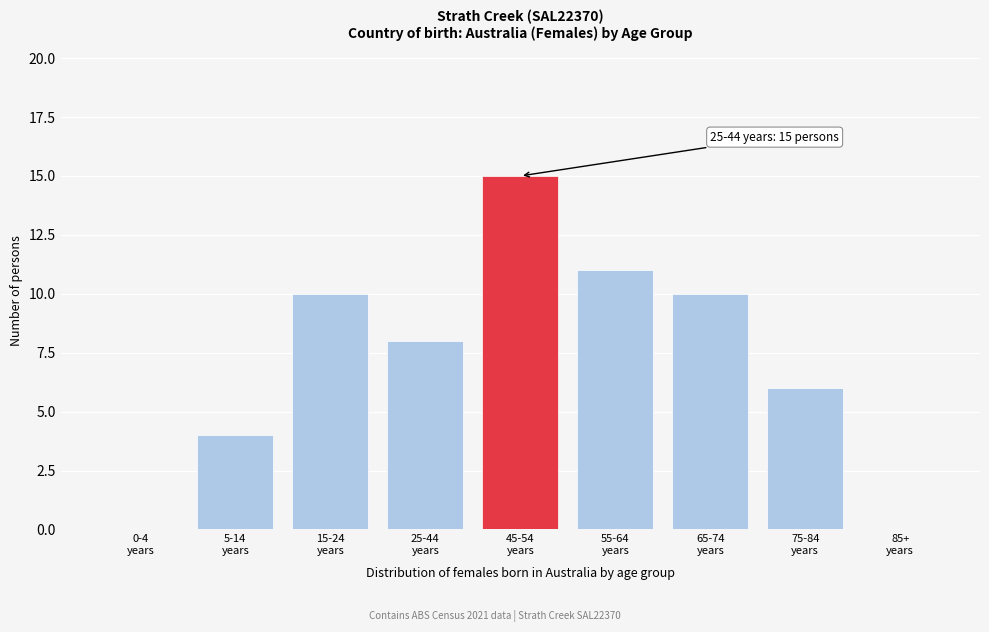

What is the sum of all values?

64